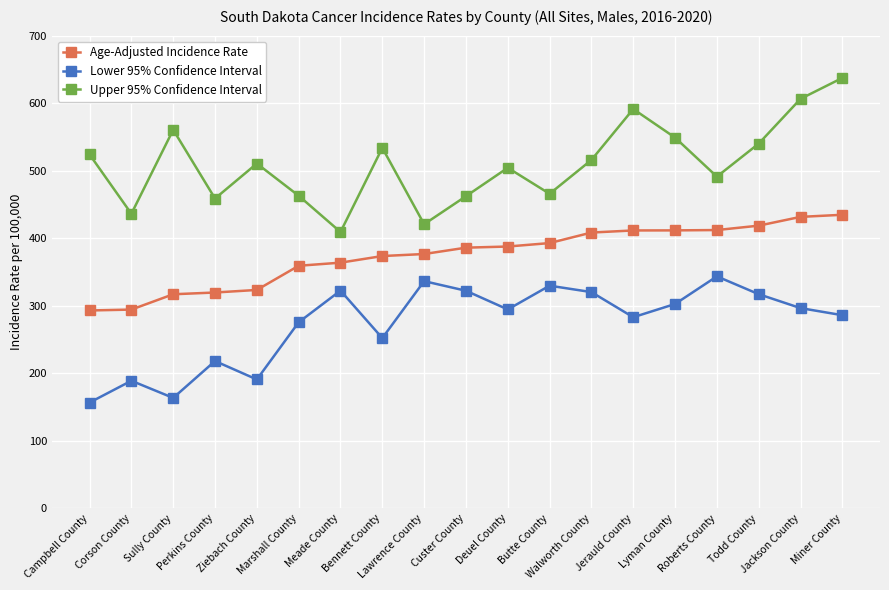

Which series has the widest spread of values?

Upper 95% Confidence Interval